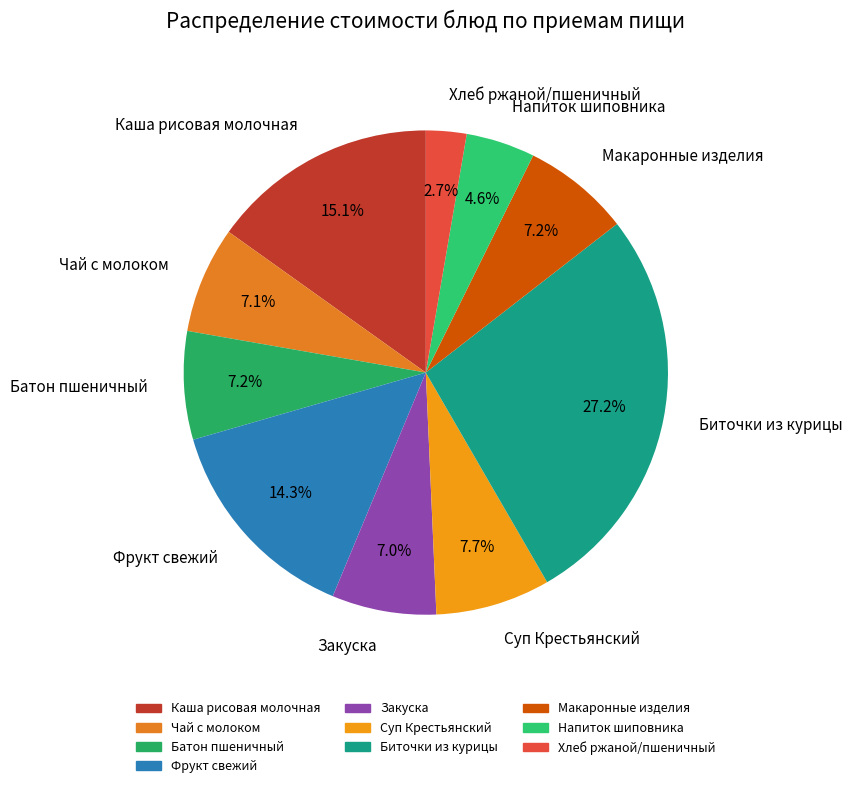

What percentage is the Фрукт свежий slice, to the nearest percent?

14%